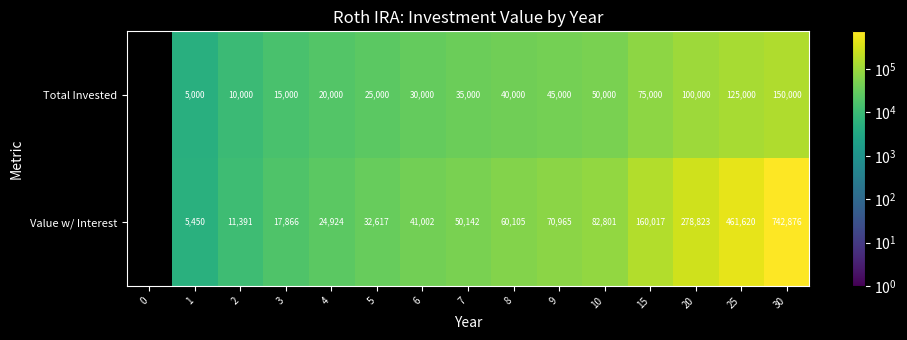

True or false: Value w/ Interest has a value of 687220 at 25.

False